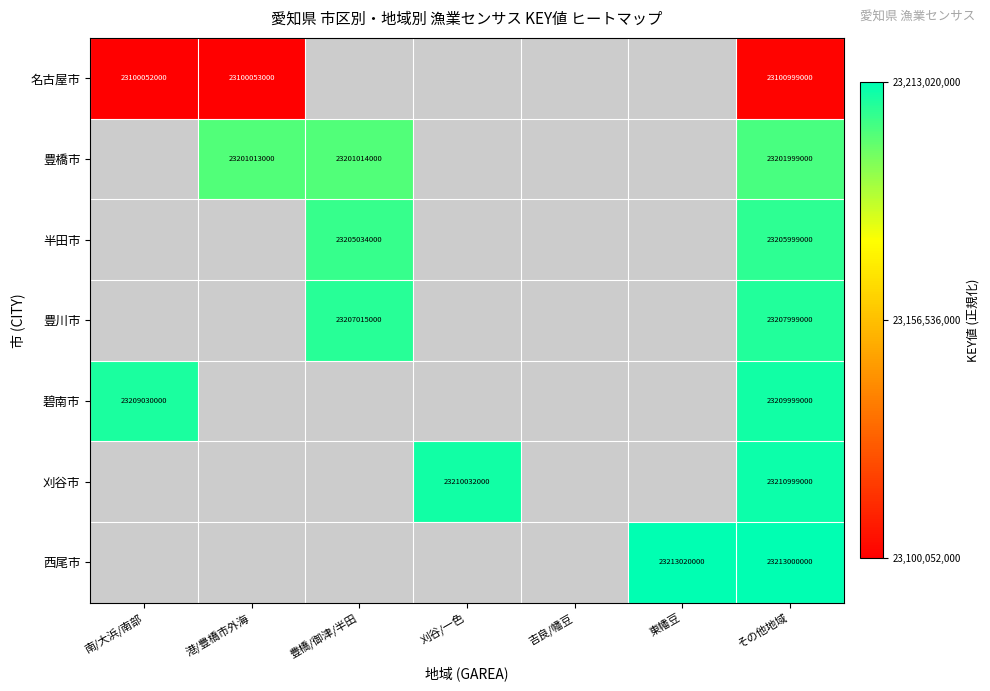

At which category is the sum across all series the highest?

その他地域